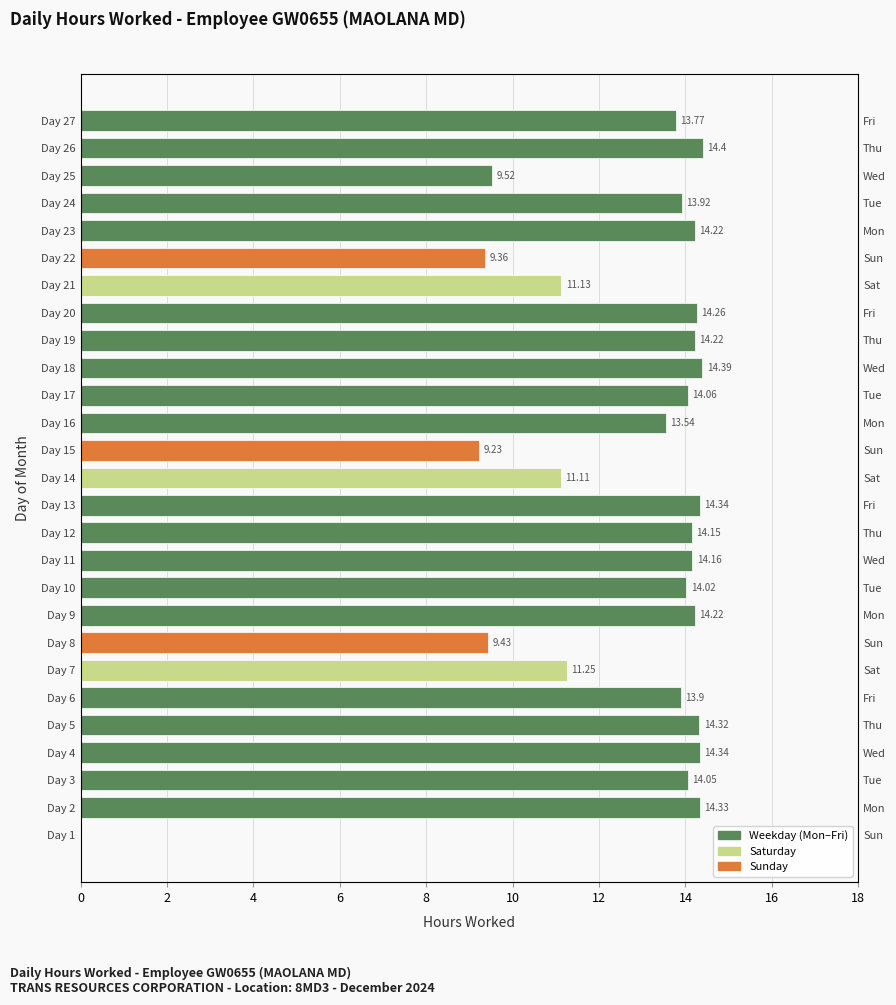

Approximately how many times larger is the value at Day 10 compared to Day 11?

1.0